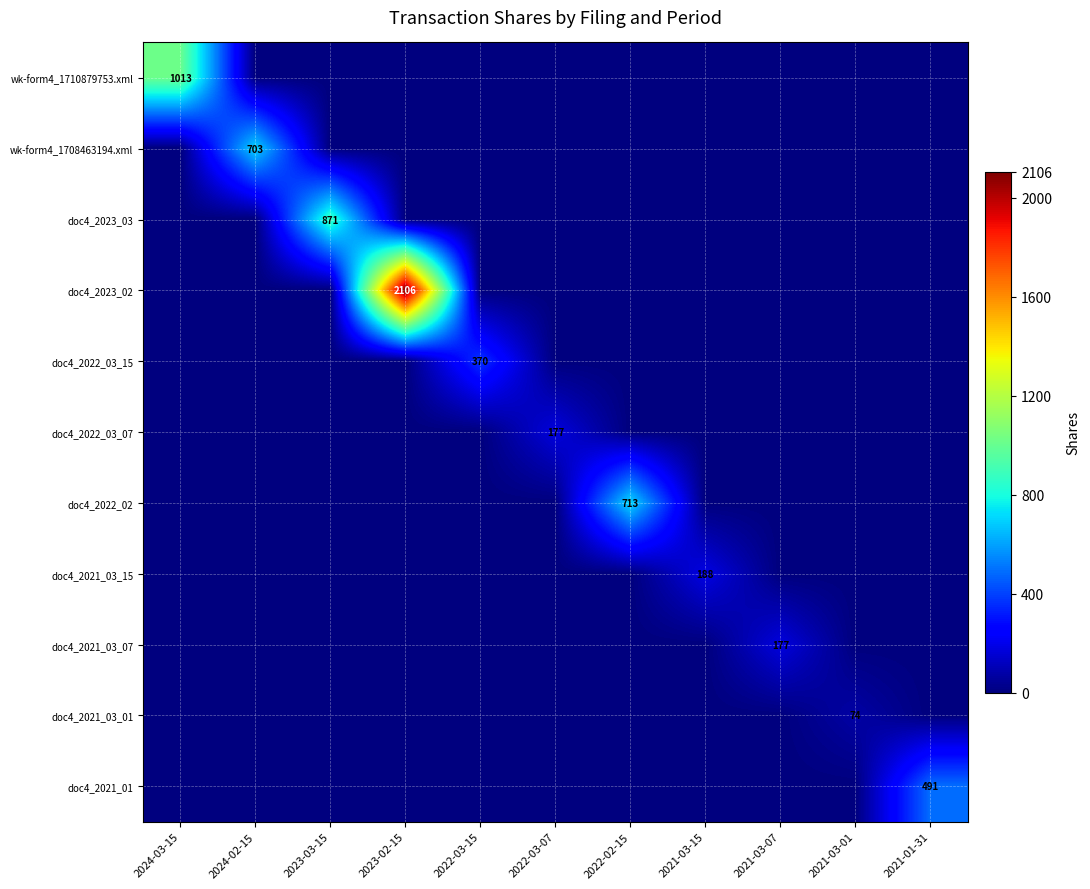

Which series has the largest total across all categories?

doc4_2023_02